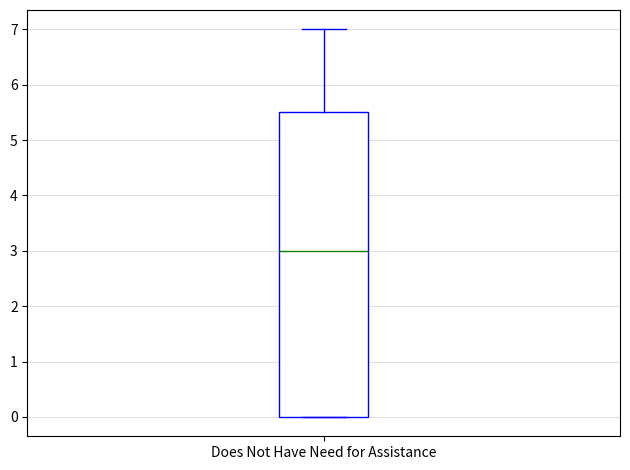

Transcribe this box plot: give where the median line is, the range the box spans, and where the two whiskers end, as read against the y-axis. The values are not printed on the chart, so give them approximately, as read against the axis.

median 3.0, box 0.0 to 5.5, whiskers 0.0 to 7.0